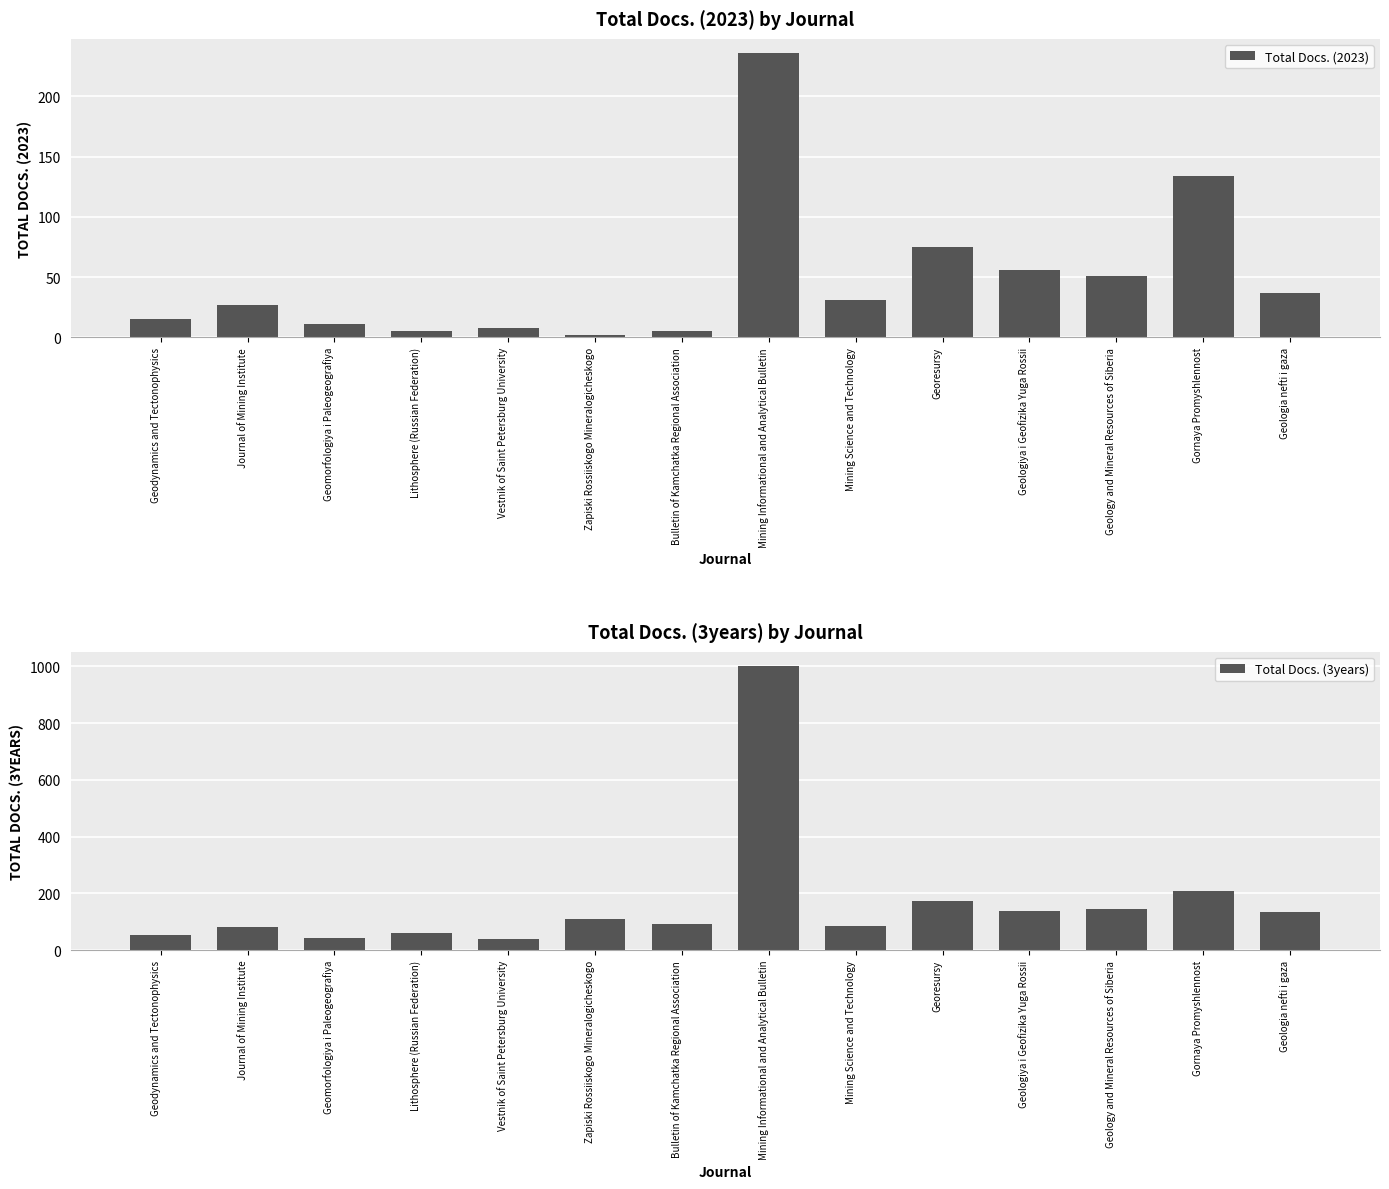

Which series has the widest spread of values?

Total Docs. (3years)